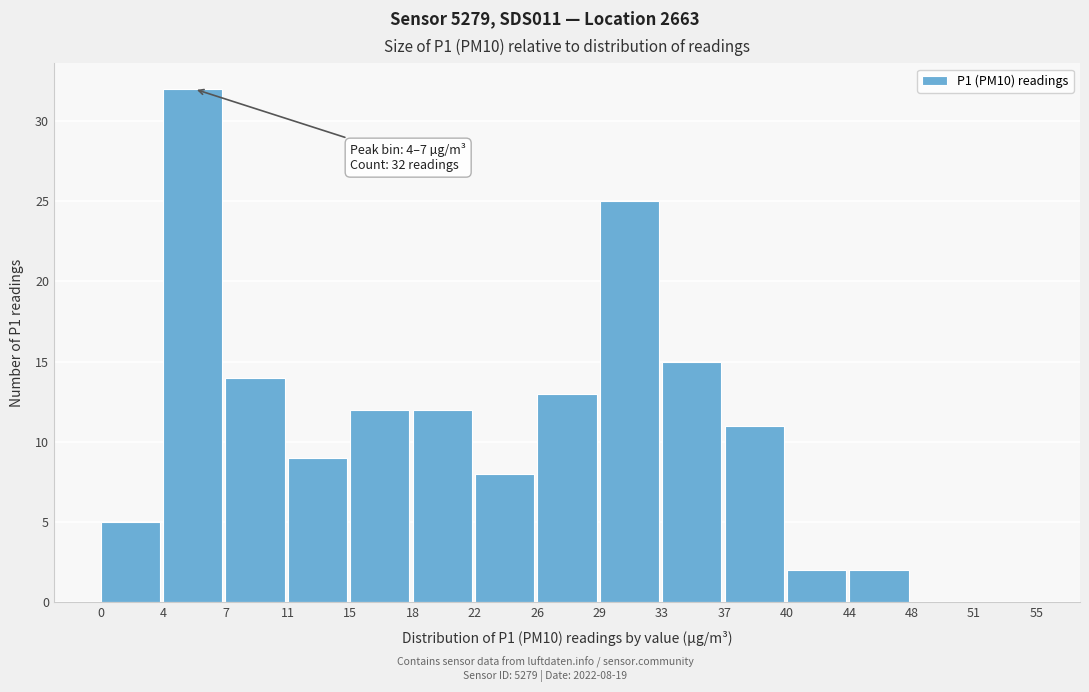

Over which range of the x-axis is the bar tallest?

4 to 7